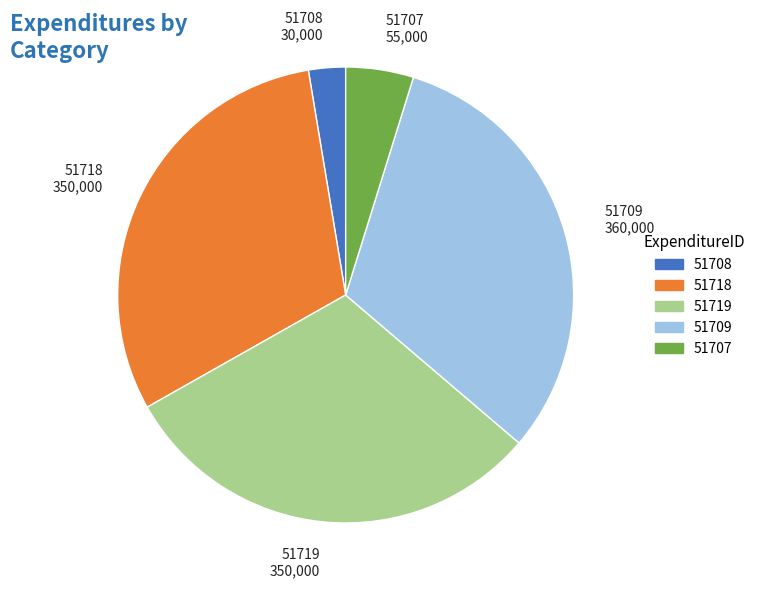

How many segments does this pie chart have?

5